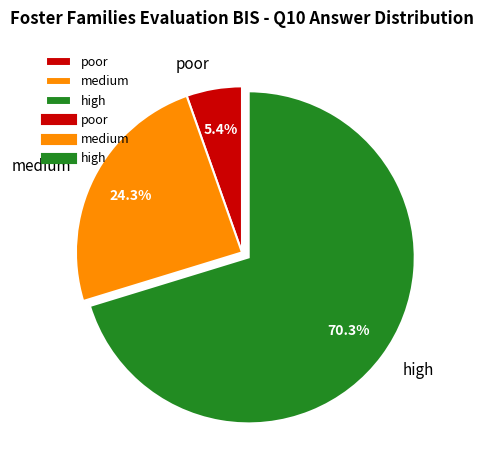

How many slices are in this pie chart?

3